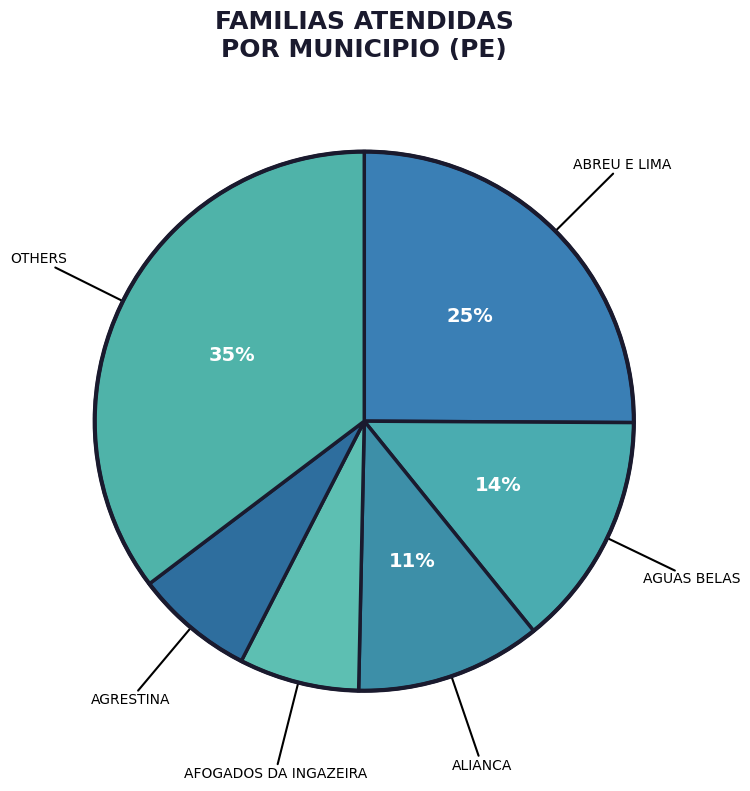

Does any single category account for the majority?

No